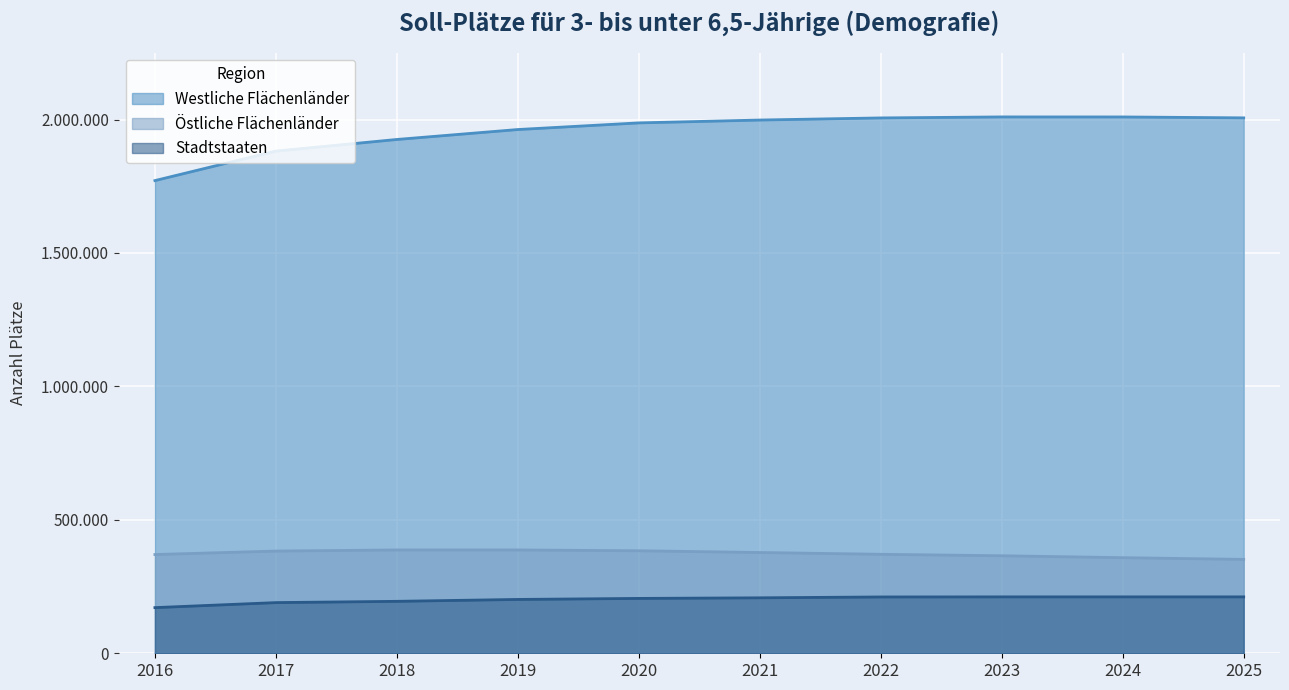

Rank the series by their maximum value, from lowest to highest.

Stadtstaaten, Östliche Flächenländer, Westliche Flächenländer